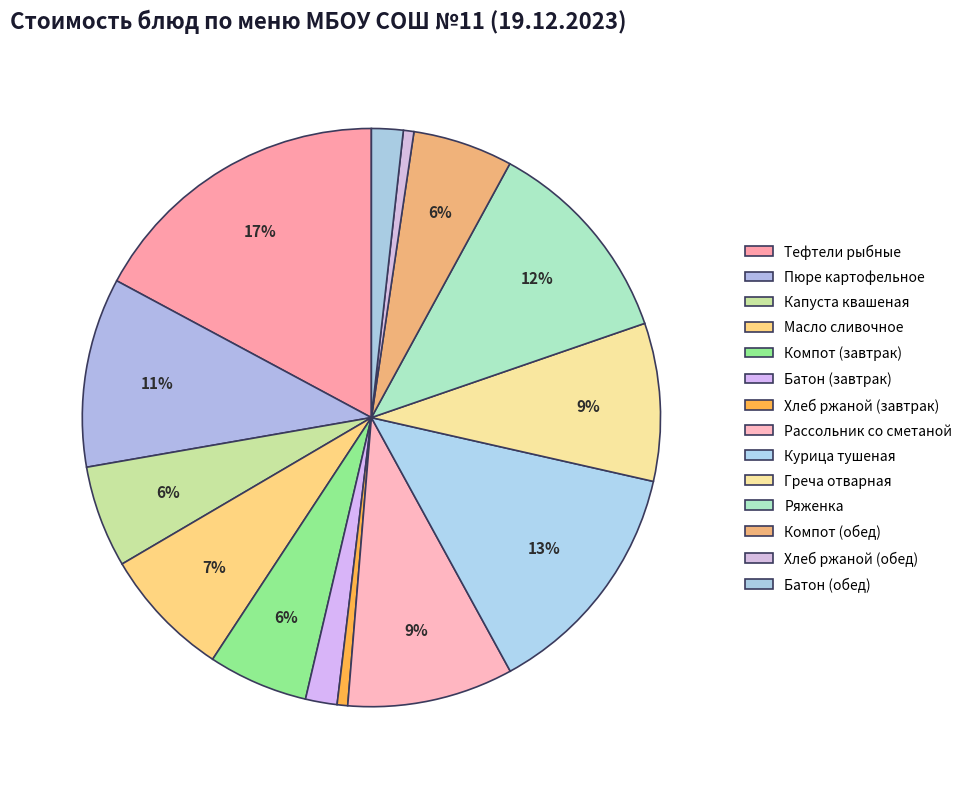

How many slices are in this pie chart?

14